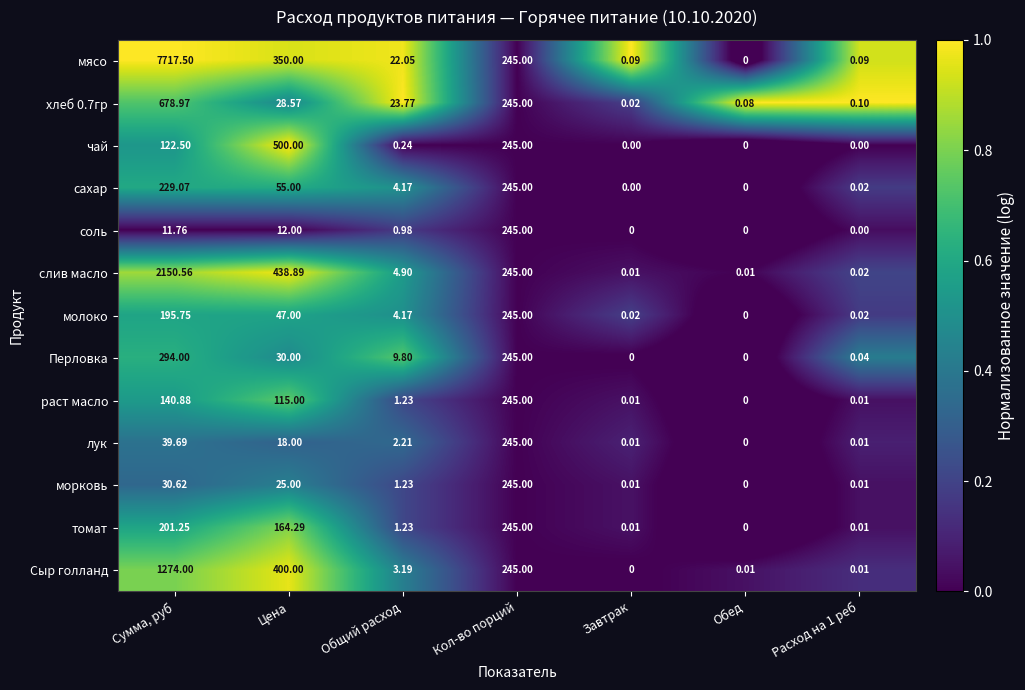

Which category has the lowest value in the томат series?

Обед